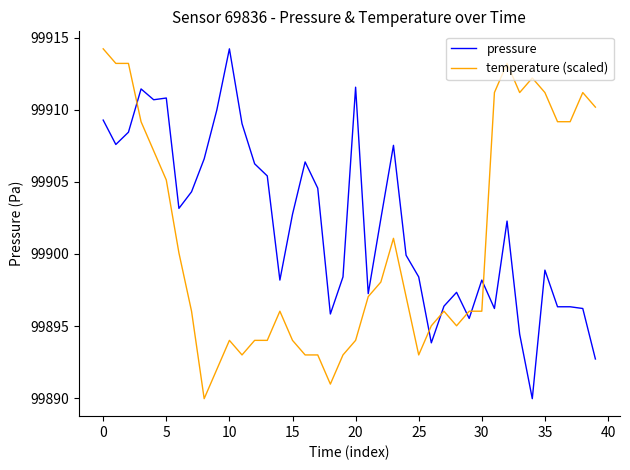

List the series in order of their overall mean, lowest first.

temperature (scaled), pressure